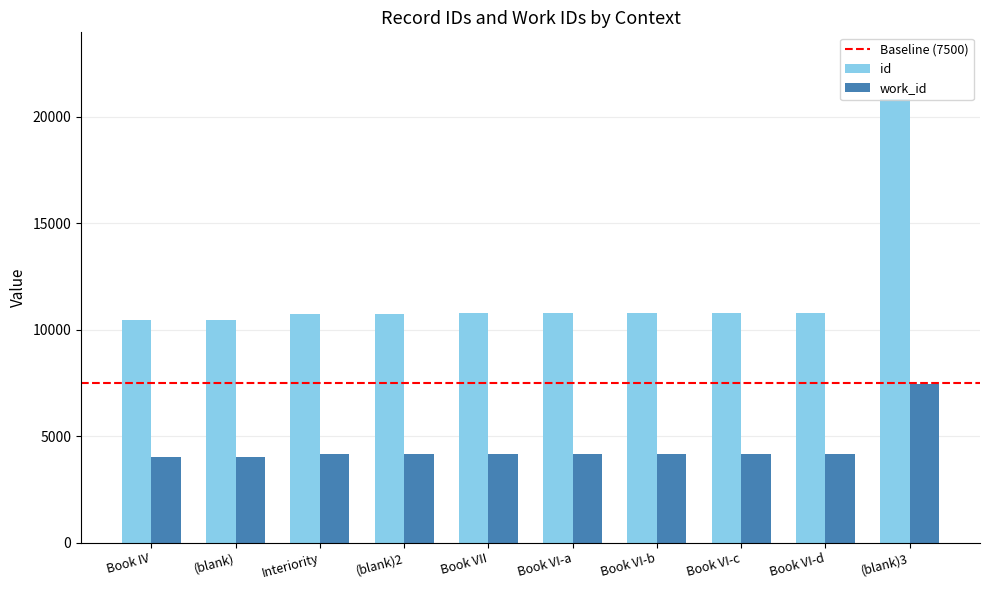

Which category has the highest value in the id series?

(blank)3